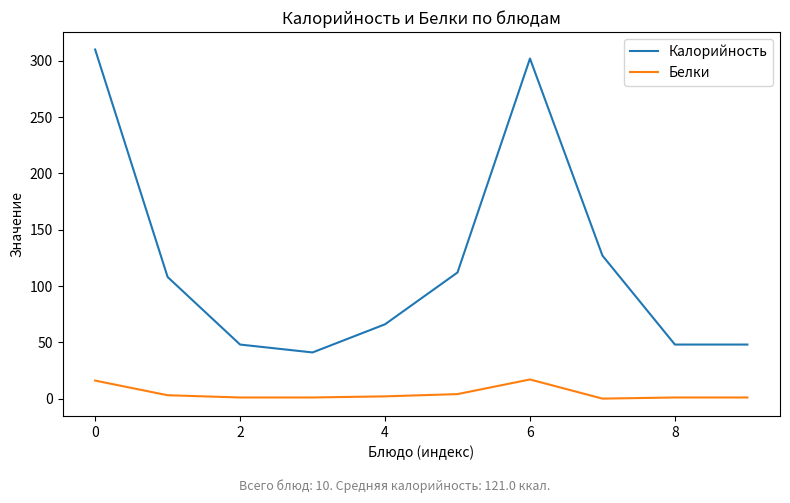

Which series has the largest range (max minus min)?

Калорийность